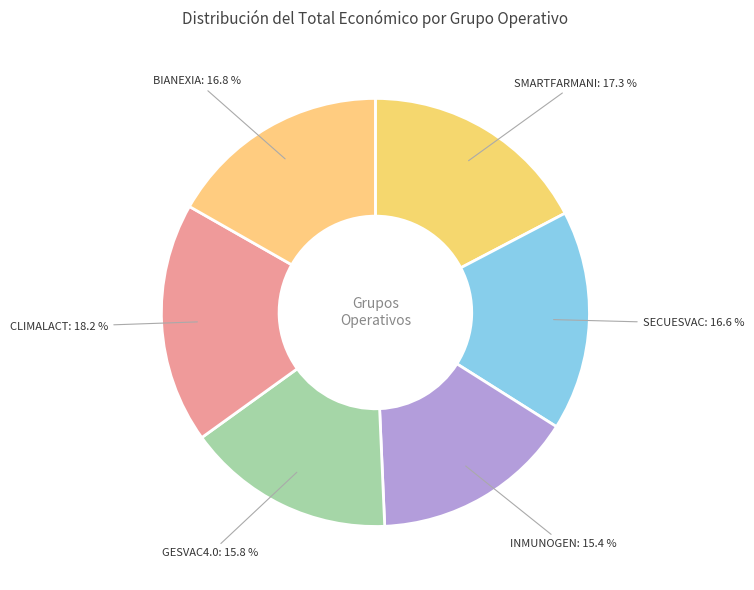

How many slices are in this pie chart?

6